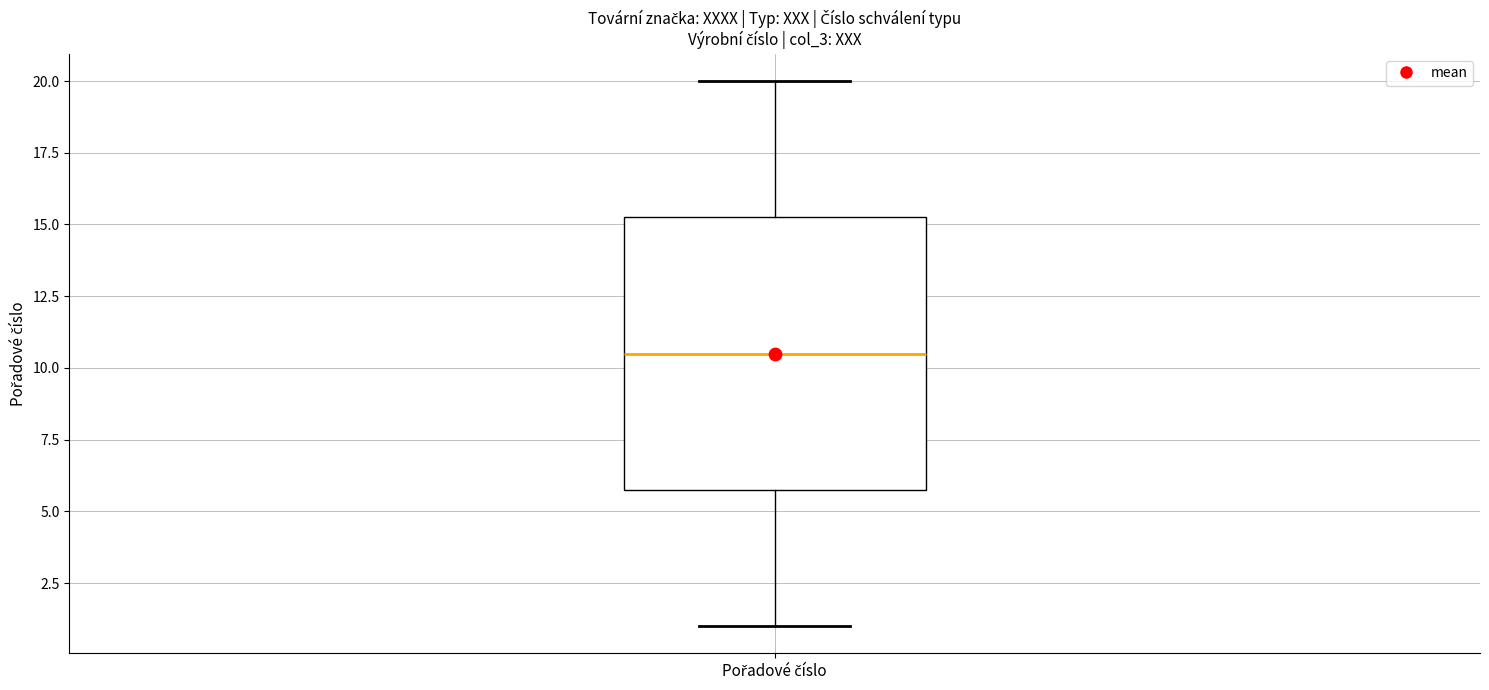

Read this box plot against the y-axis: the position of the median line, the range covered by the box, and the ends of both whiskers. The values are not printed on the chart, so give them approximately, as read against the axis.

median 10.5, box 6.0 to 15.5, whiskers 1.0 to 20.0